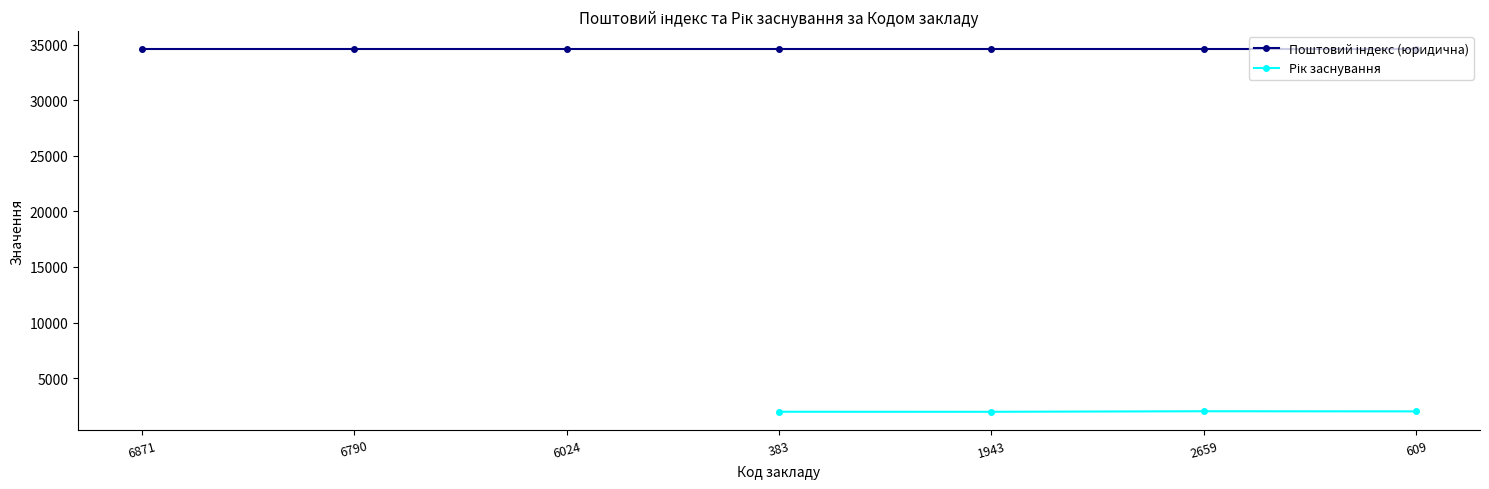

True or false: Рік заснування has more than 0 interior local peaks.

True